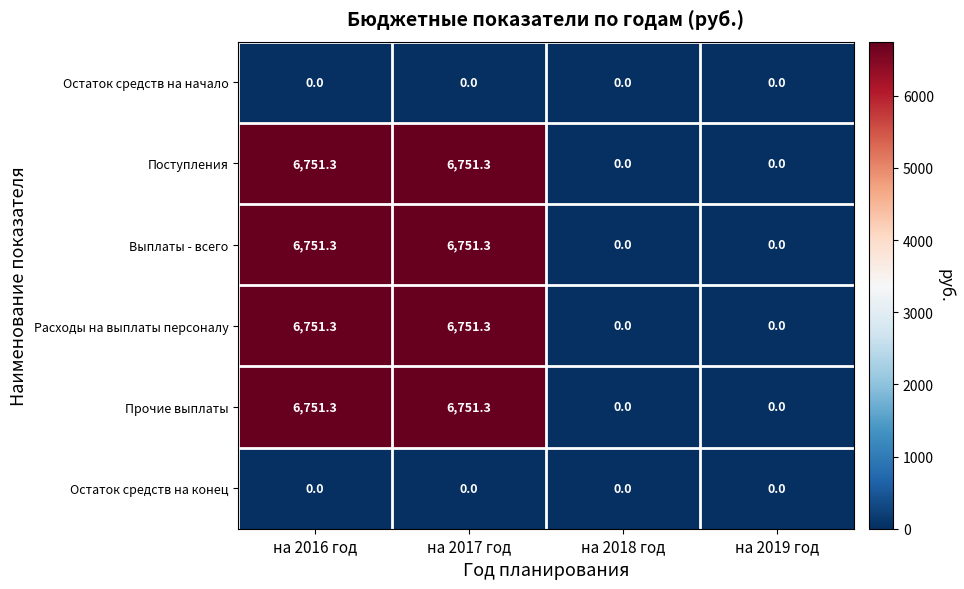

Reading right to left, transcribe all the data shown in this chart.

Остаток средств на начало: 0.0	0.0	0.0	0.0
Поступления: 0.0	0.0	6751.3	6751.3
Выплаты - всего: 0.0	0.0	6751.3	6751.3
Расходы на выплаты персоналу: 0.0	0.0	6751.3	6751.3
Прочие выплаты: 0.0	0.0	6751.3	6751.3
Остаток средств на конец: 0.0	0.0	0.0	0.0